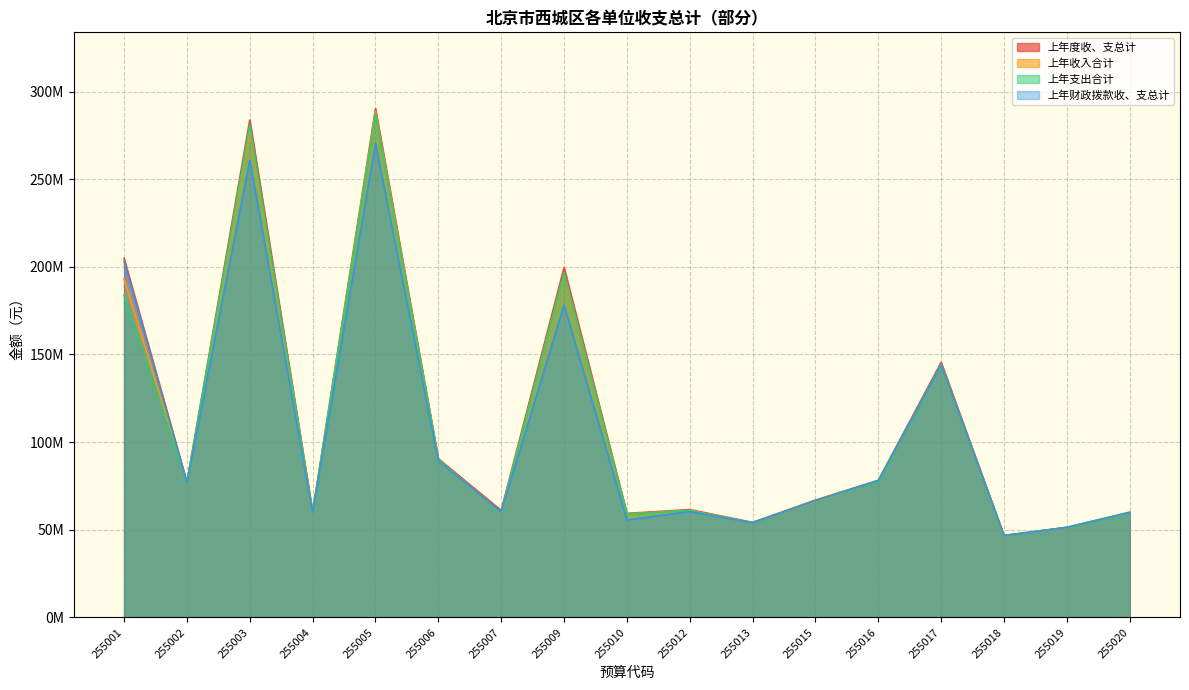

Which category has the highest value across all series?

255005